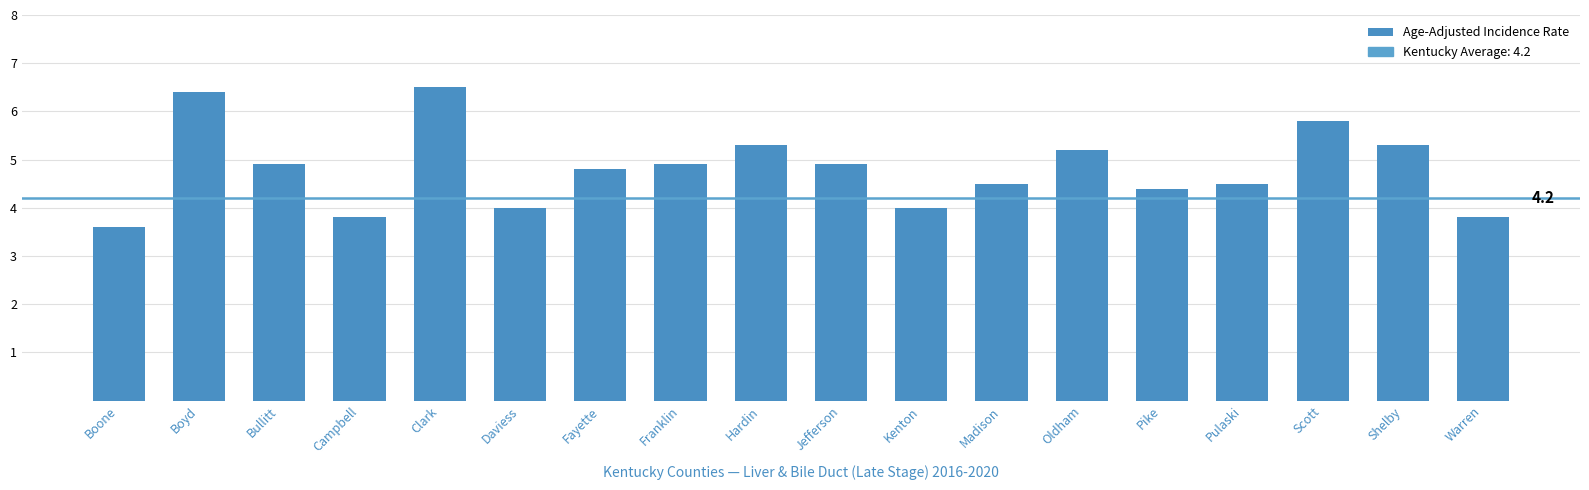

Reading left to right, extract all data points from this chart.

Boone=3.6	Boyd=6.4	Bullitt=4.9	Campbell=3.8	Clark=6.5	Daviess=4.0	Fayette=4.8	Franklin=4.9	Hardin=5.3	Jefferson=4.9	Kenton=4.0	Madison=4.5	Oldham=5.2	Pike=4.4	Pulaski=4.5	Scott=5.8	Shelby=5.3	Warren=3.8